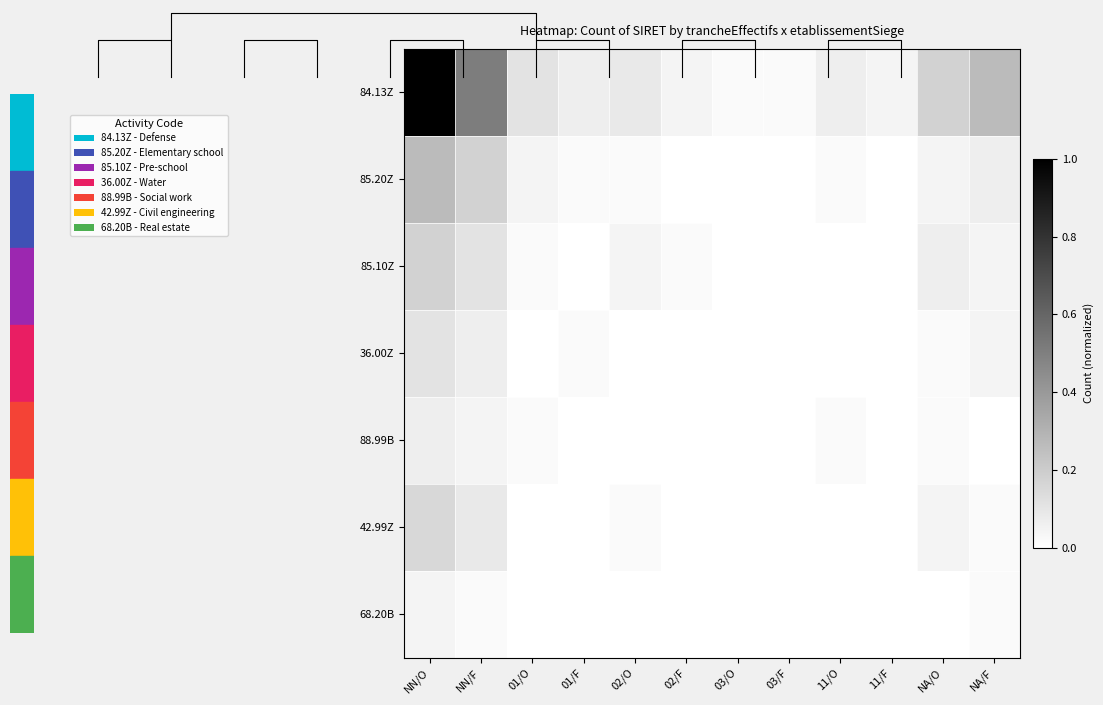

Which label corresponds to the largest value in the chart?

NN/O